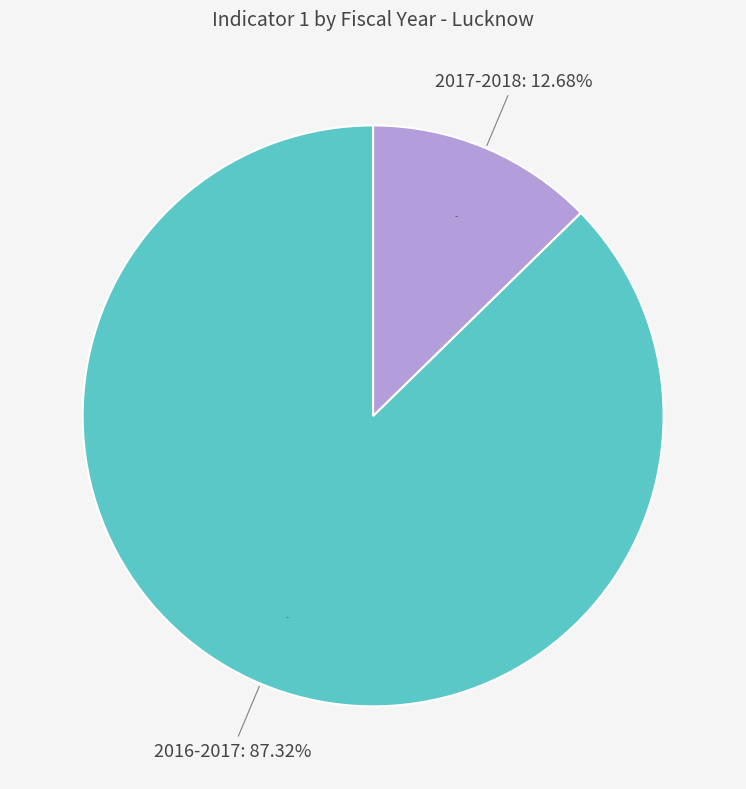

Count the number of slices in the pie.

2